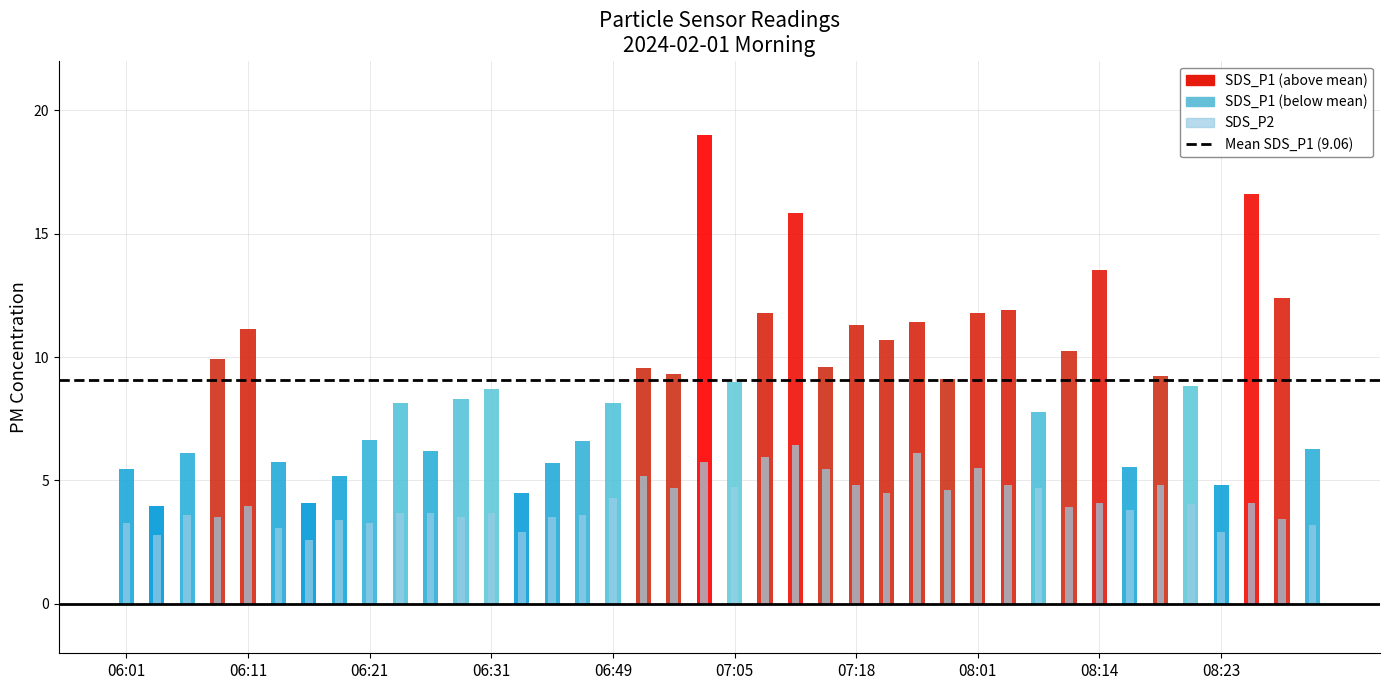

Which series changed the most between 06:11 and 08:09?

SDS_P1